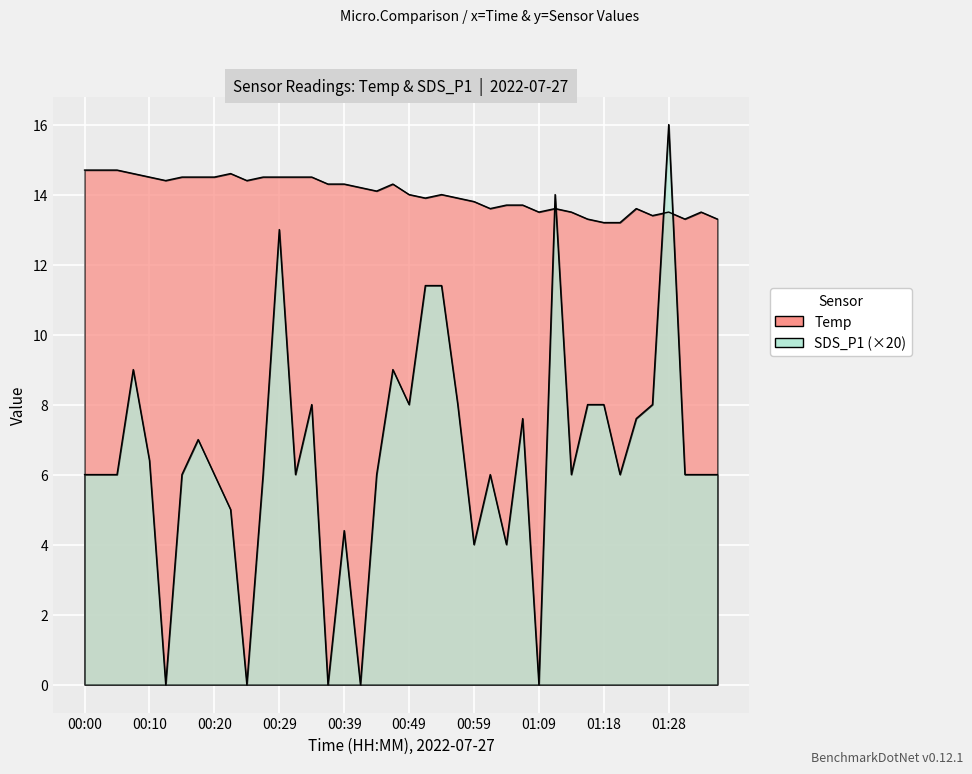

Is the value of SDS_P1 at 00:44 greater than the value of Temp at 01:31?

No